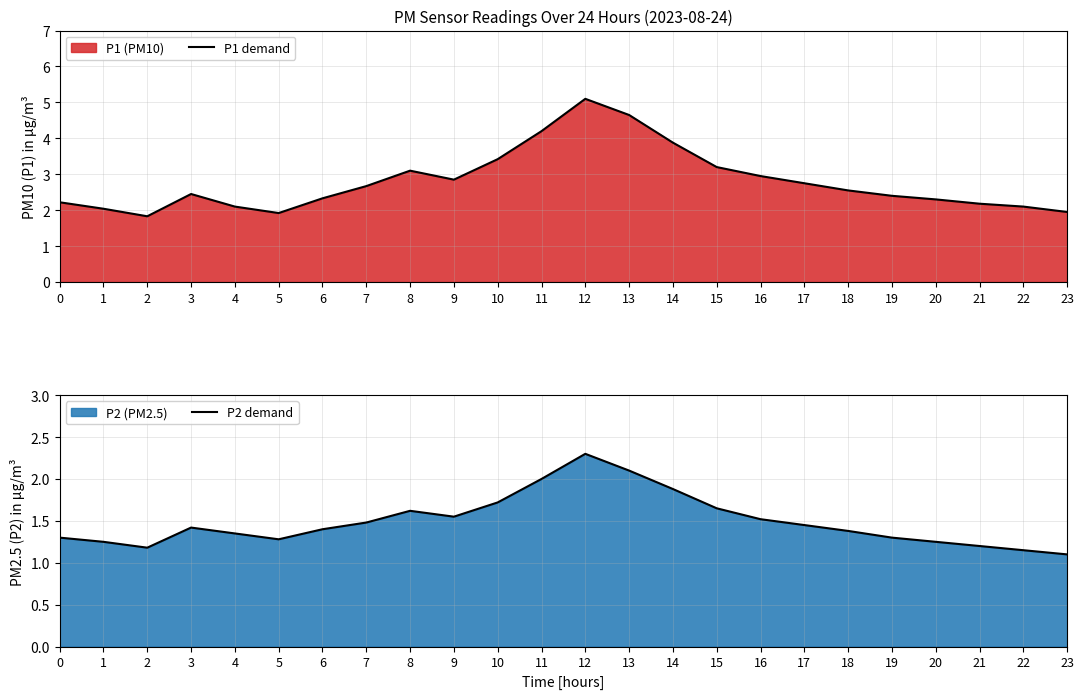

List the series in order of their overall mean, highest first.

P1 demand, P2 demand